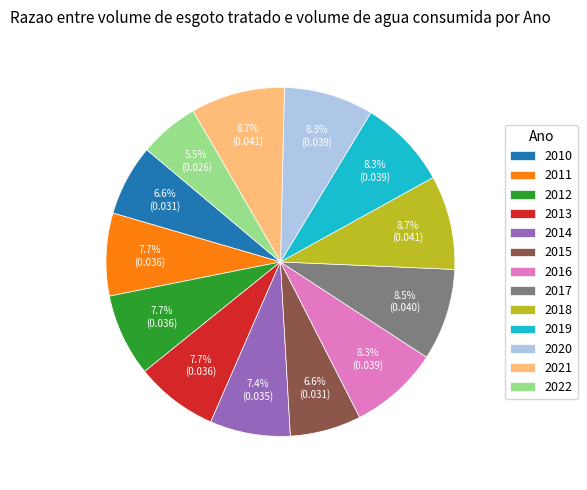

What percentage do 2017 and 2012 together represent?

16.2%